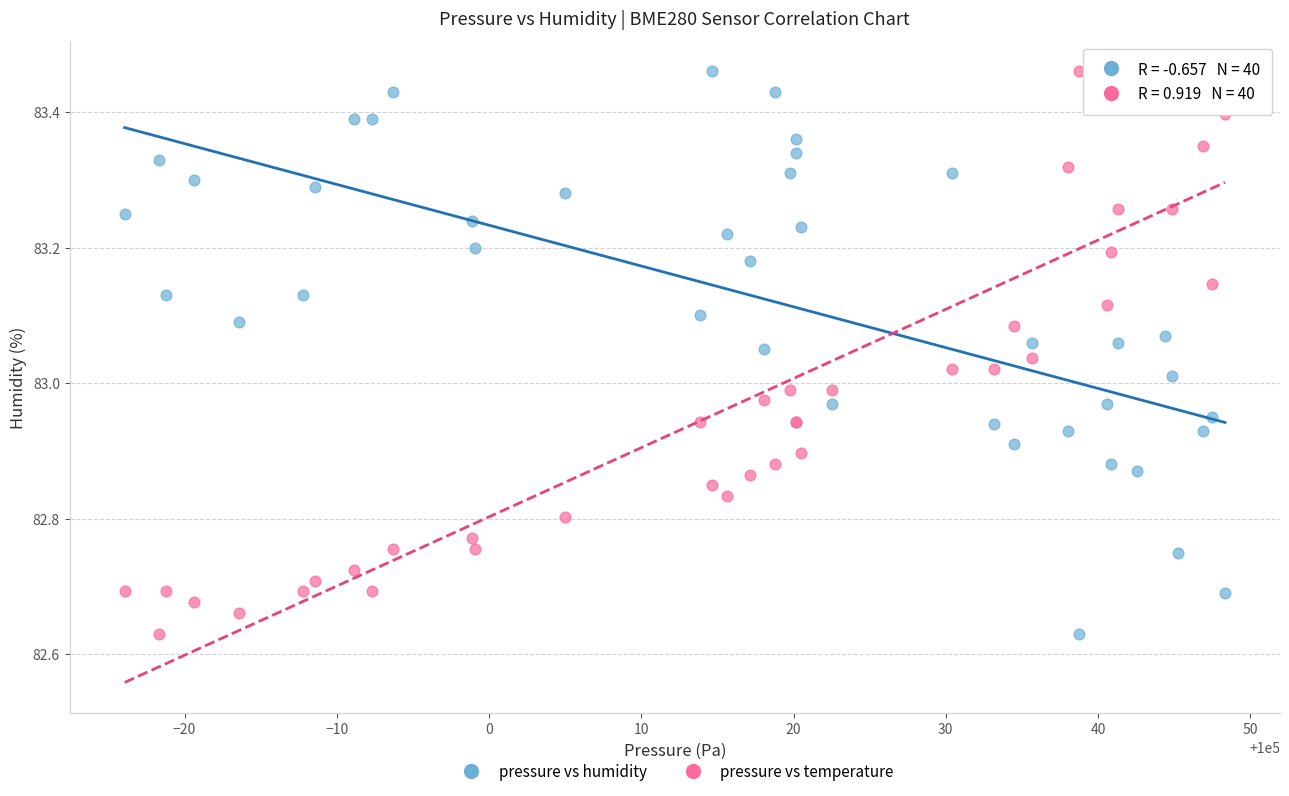

What are all the series names shown in the legend?

pressure vs humidity, pressure vs temperature